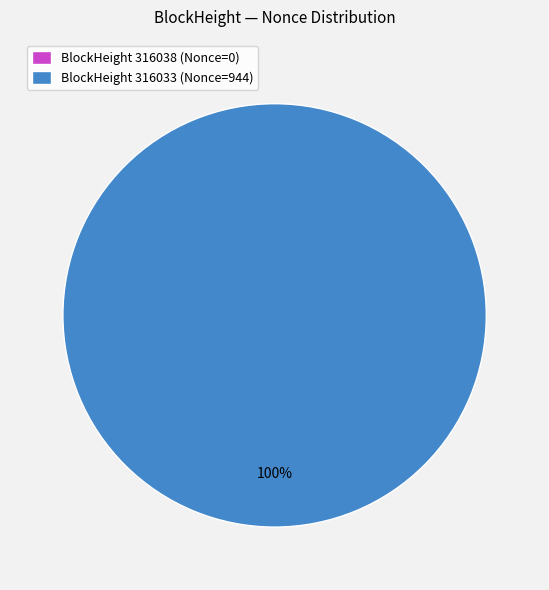

To the nearest percent, what is the difference between the 316038 and 316033 slice percentages?

100%